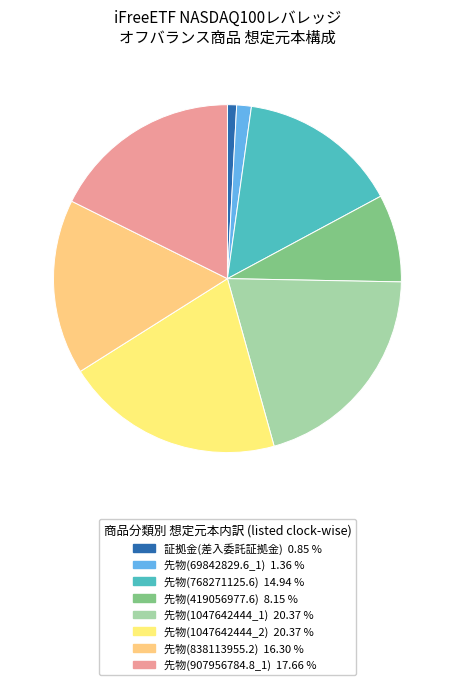

Does any single category account for the majority?

No